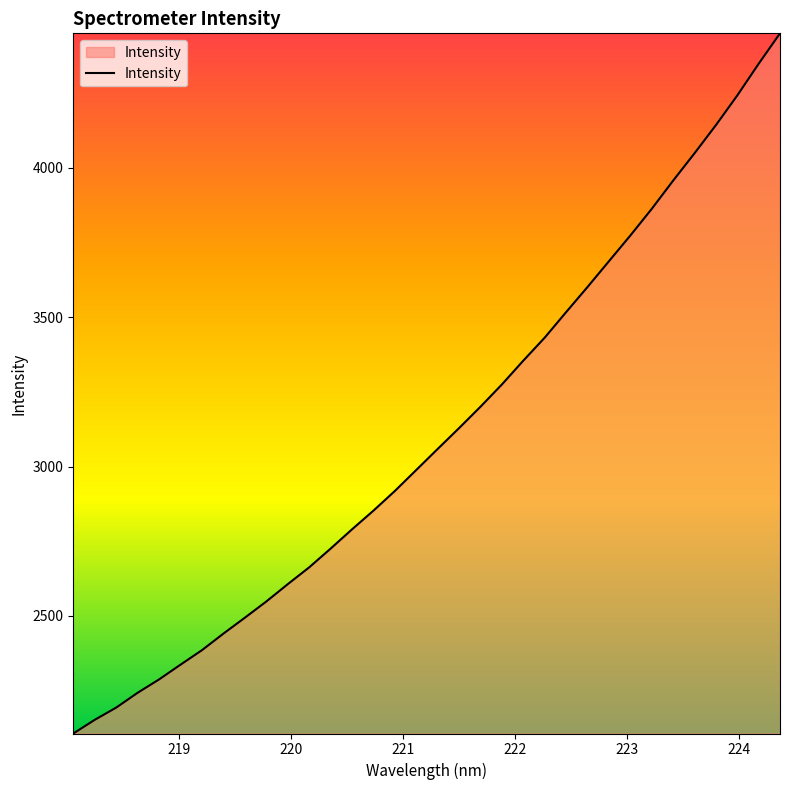

What is the greatest value displayed?

4450.3